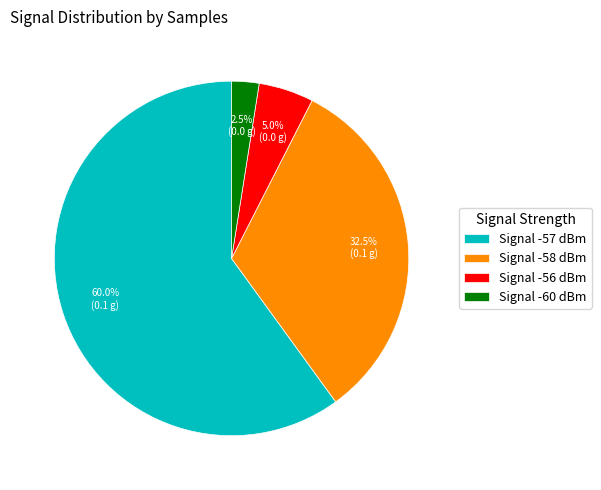

How many slices are in this pie chart?

4